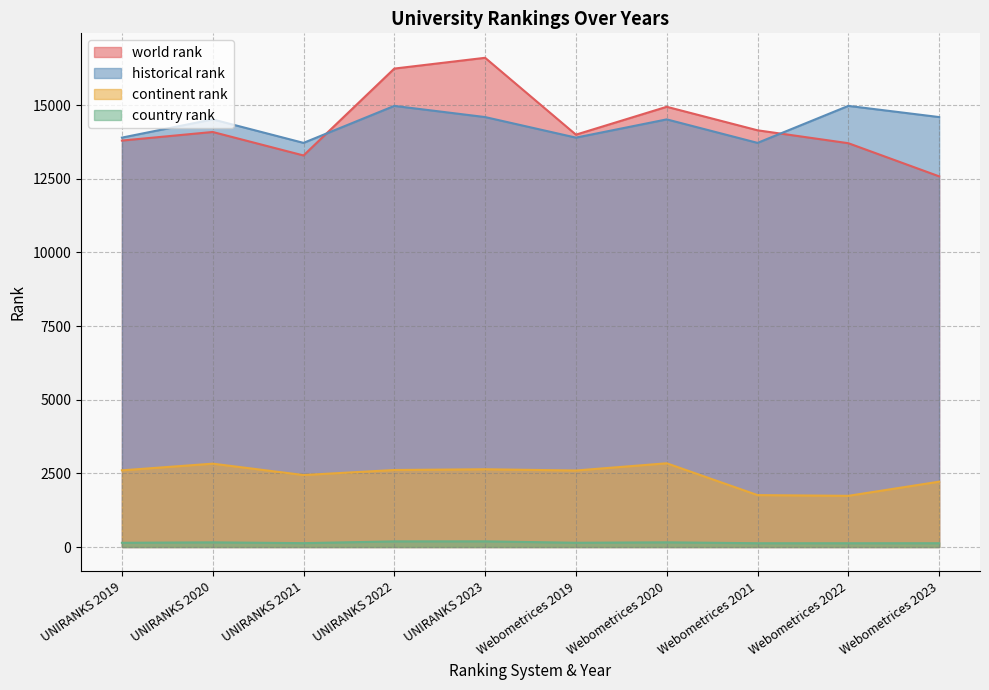

What position from the right is Webometrices 2023?

1